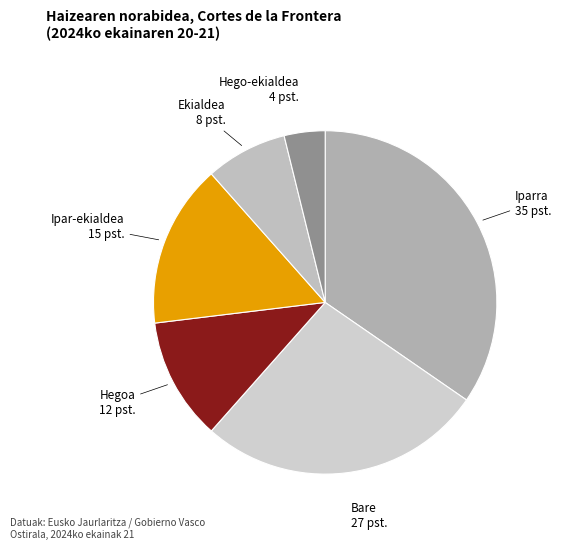

Which category has the smallest portion of the pie?

Hego-ekialdea